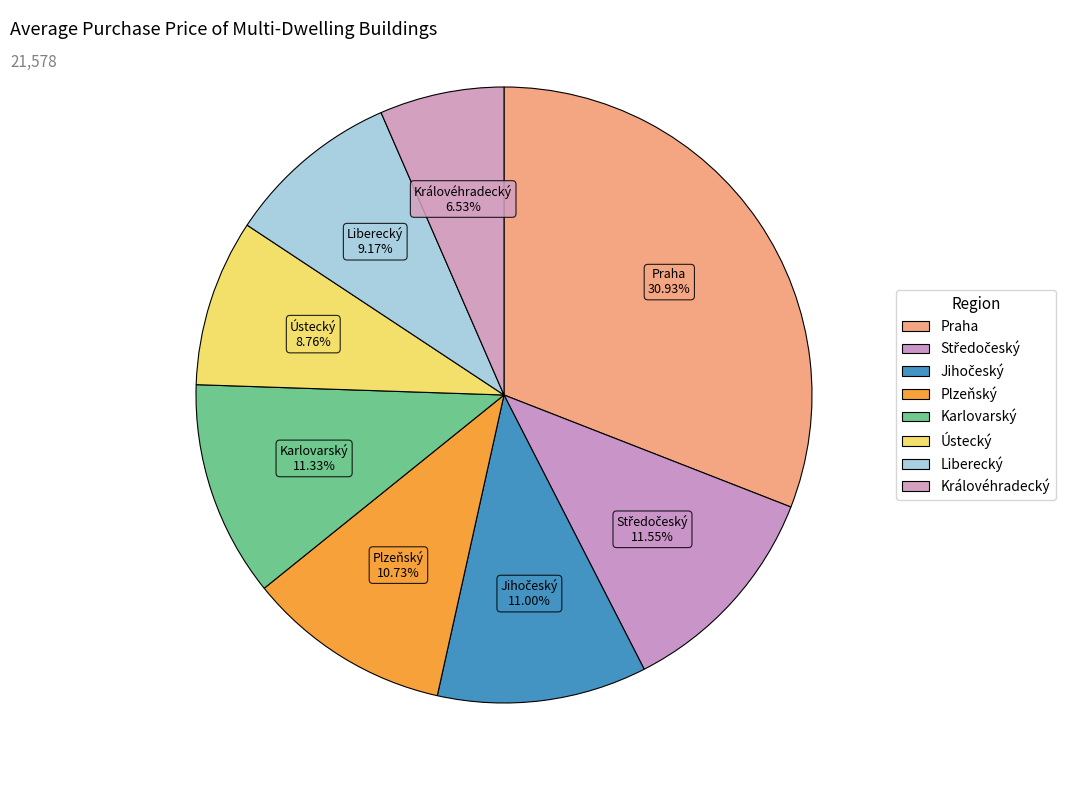

How many segments does this pie chart have?

8